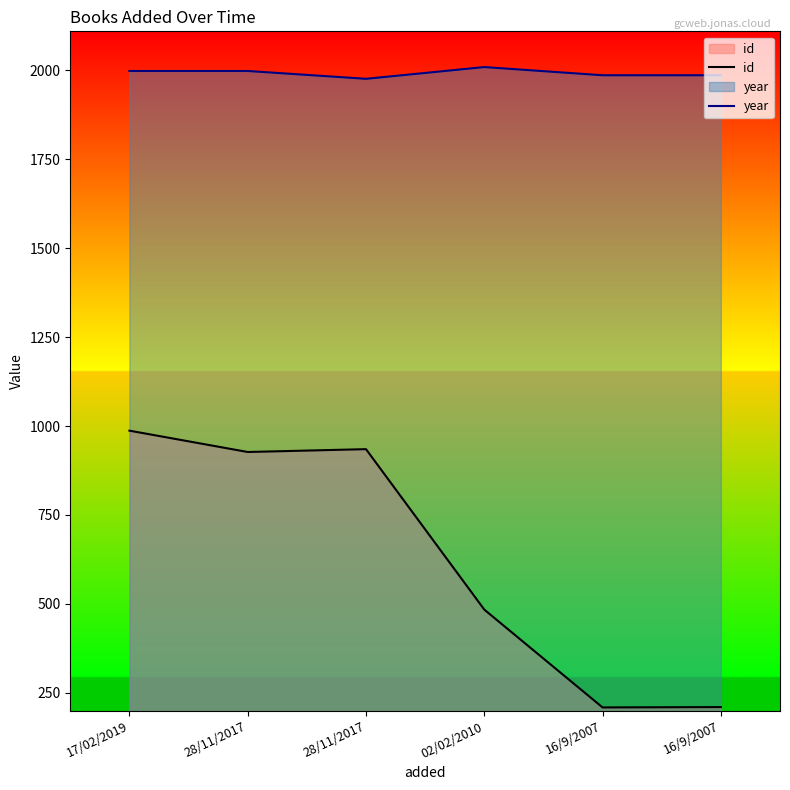

At how many categories does at least one series exceed 330?

6